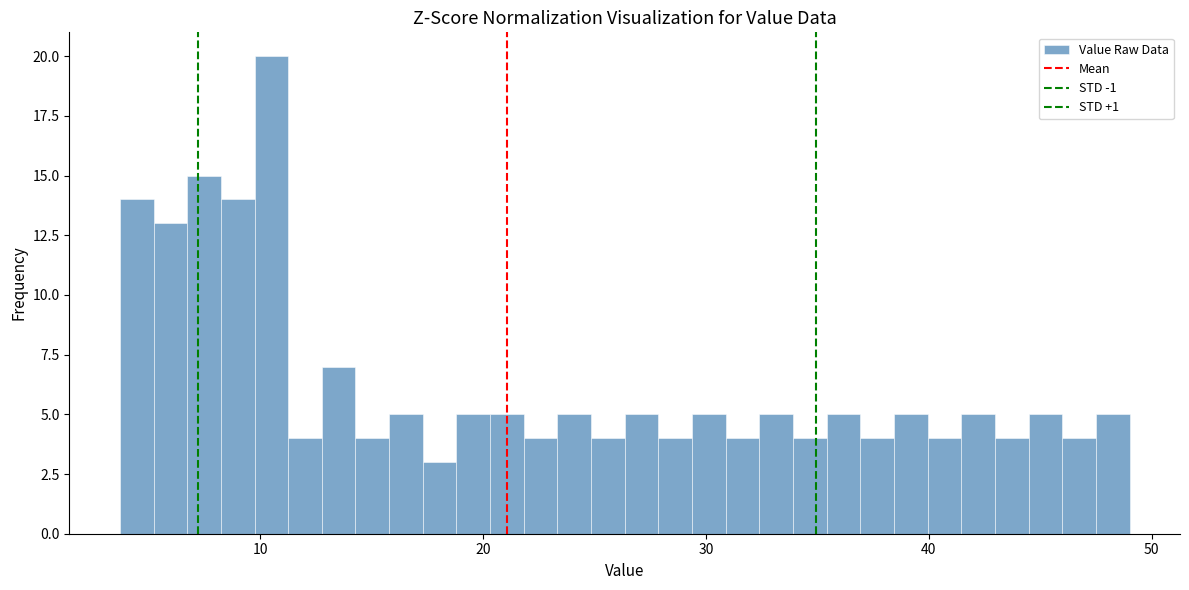

Read against the x-axis, roughly where is the centre of the tallest bar?

10